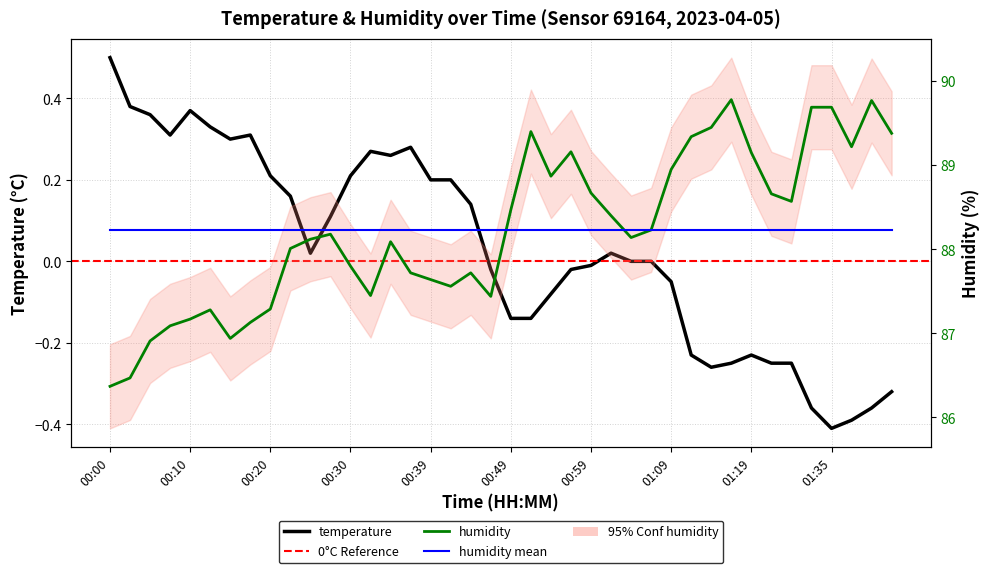

Reading left to right, list all the values displayed in this chart.

temperature: 0.5	0.4	0.4	0.3	0.4	0.3	0.3	0.3	0.2	0.2	0.0	0.1	0.2	0.3	0.3	0.3	0.2	0.2	0.1	-0.0	-0.1	-0.1	-0.1	-0.0	-0.0	0.0	0.0	0.0	-0.1	-0.2	-0.3	-0.2	-0.2	-0.2	-0.2	-0.4	-0.4	-0.4	-0.4	-0.3
humidity: 86.4	86.5	86.9	87.1	87.2	87.3	86.9	87.1	87.3	88.0	88.1	88.2	87.8	87.5	88.1	87.7	87.6	87.6	87.7	87.4	88.5	89.4	88.9	89.2	88.7	88.4	88.1	88.2	89.0	89.3	89.5	89.8	89.2	88.7	88.6	89.7	89.7	89.2	89.8	89.4